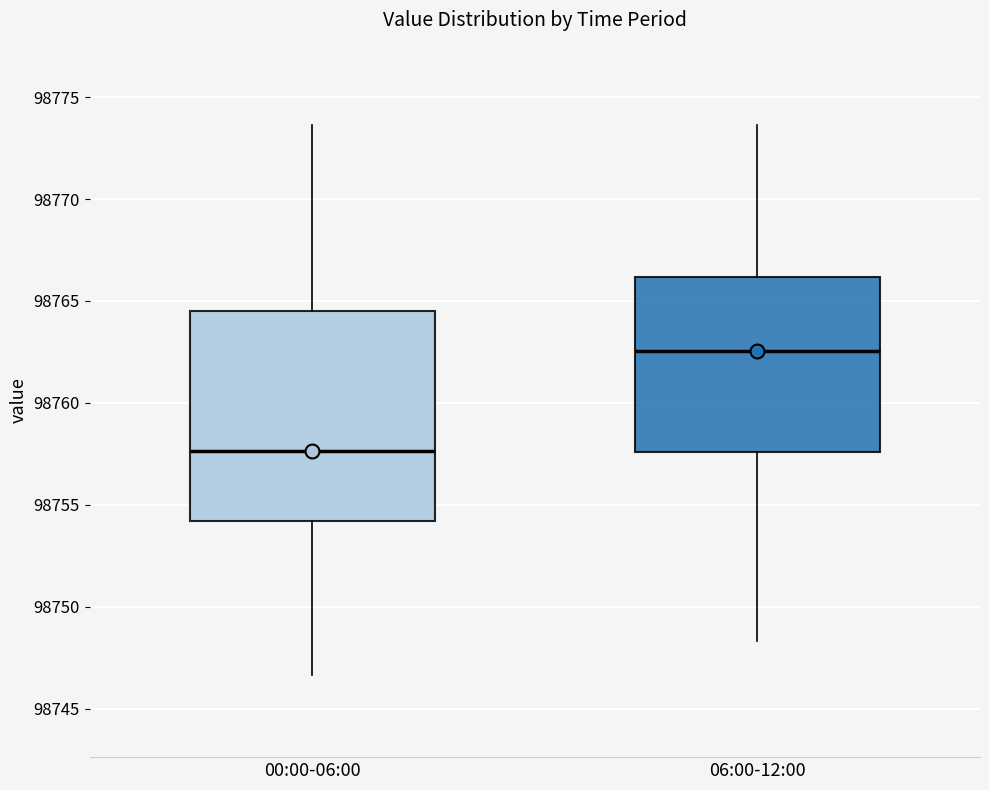

Comparing the boxes themselves (not the whiskers), which one is the tallest?

00:00-06:00